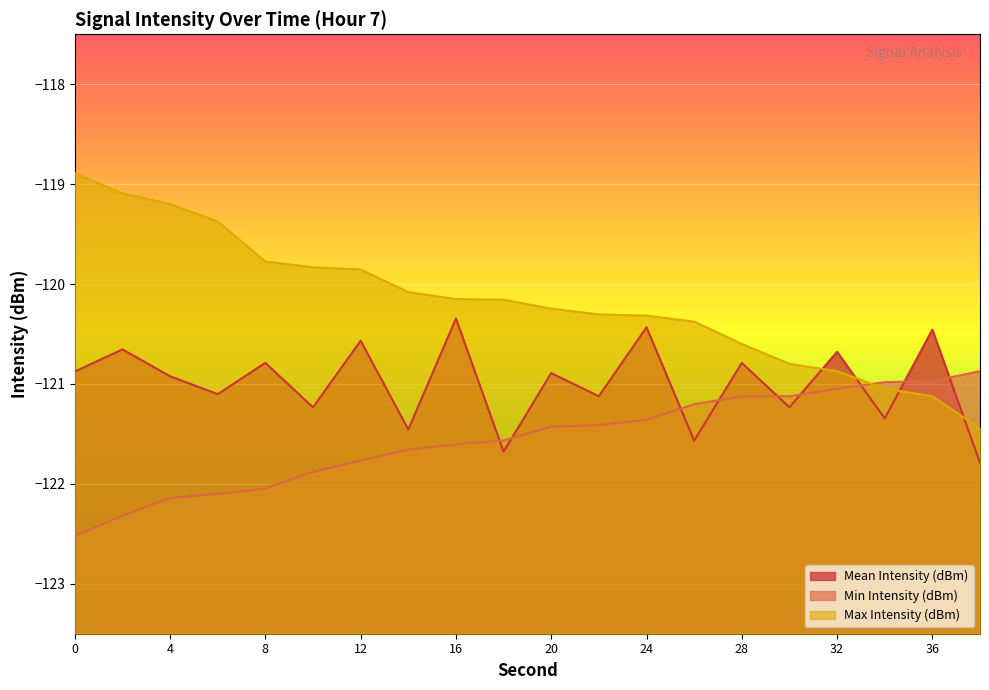

Count the number of data series in this chart.

3